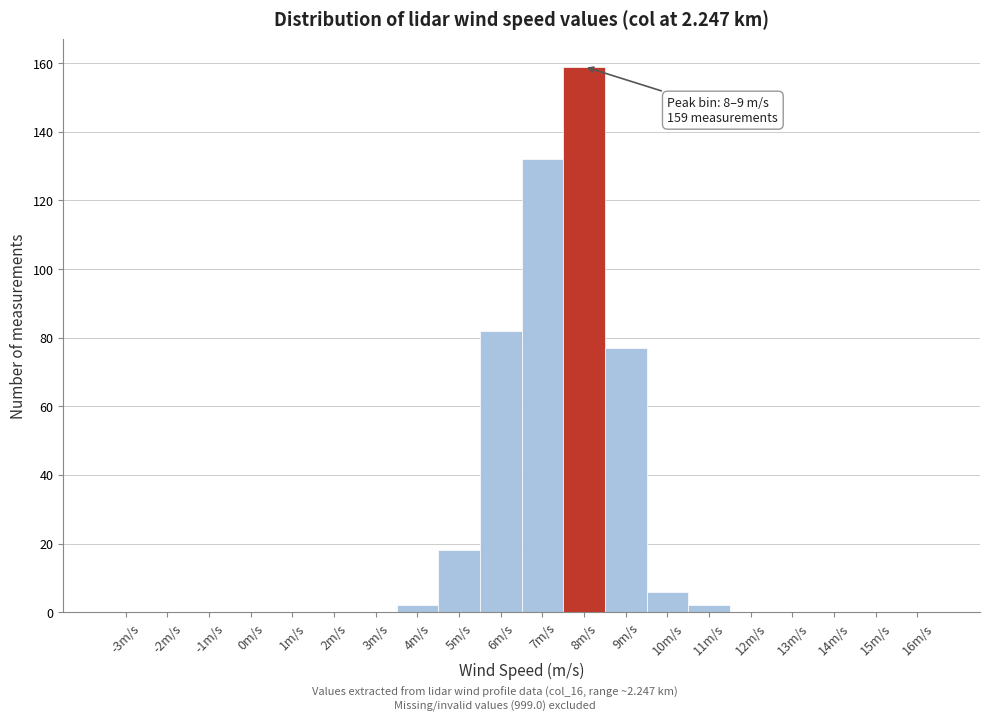

Reading left to right, extract all data points from this chart.

-3m/s=0	-2m/s=0	-1m/s=0	0m/s=0	1m/s=0	2m/s=0	3m/s=0	4m/s=2	5m/s=18	6m/s=82	7m/s=132	8m/s=159	9m/s=77	10m/s=6	11m/s=2	12m/s=0	13m/s=0	14m/s=0	15m/s=0	16m/s=0